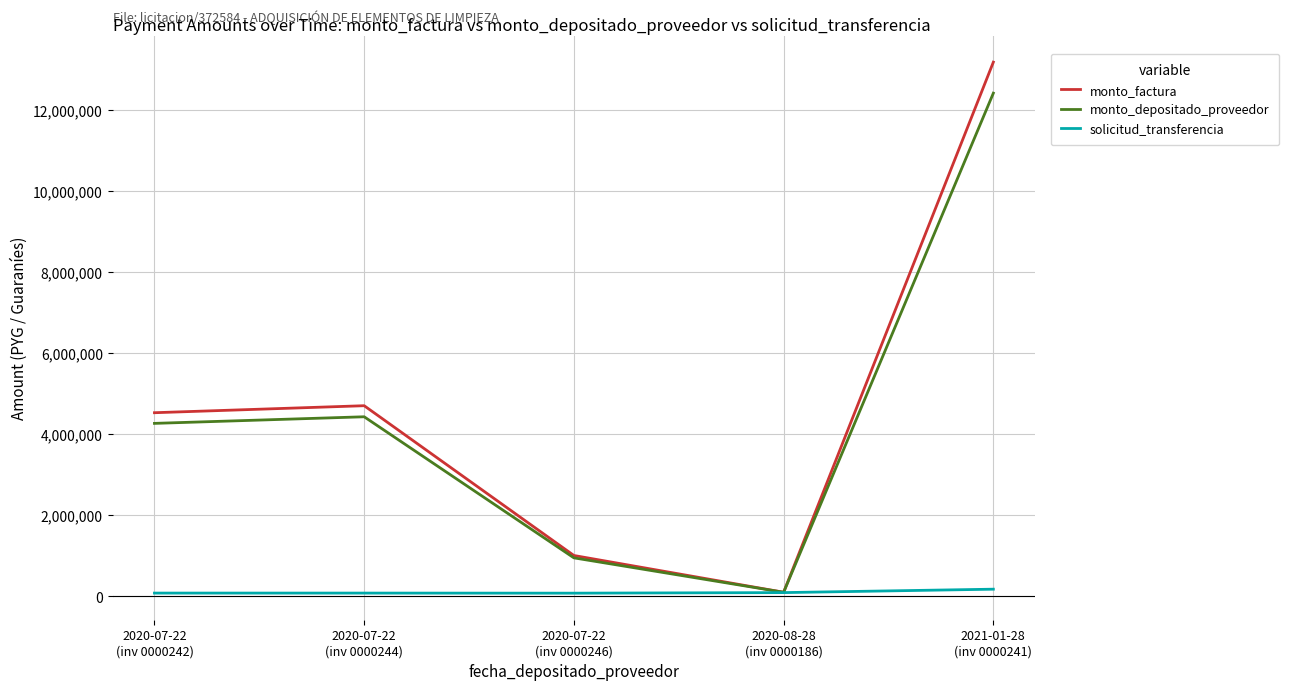

At 2021-01-28
(inv 0000241), list the series in order from smallest to largest.

solicitud_transferencia, monto_depositado_proveedor, monto_factura